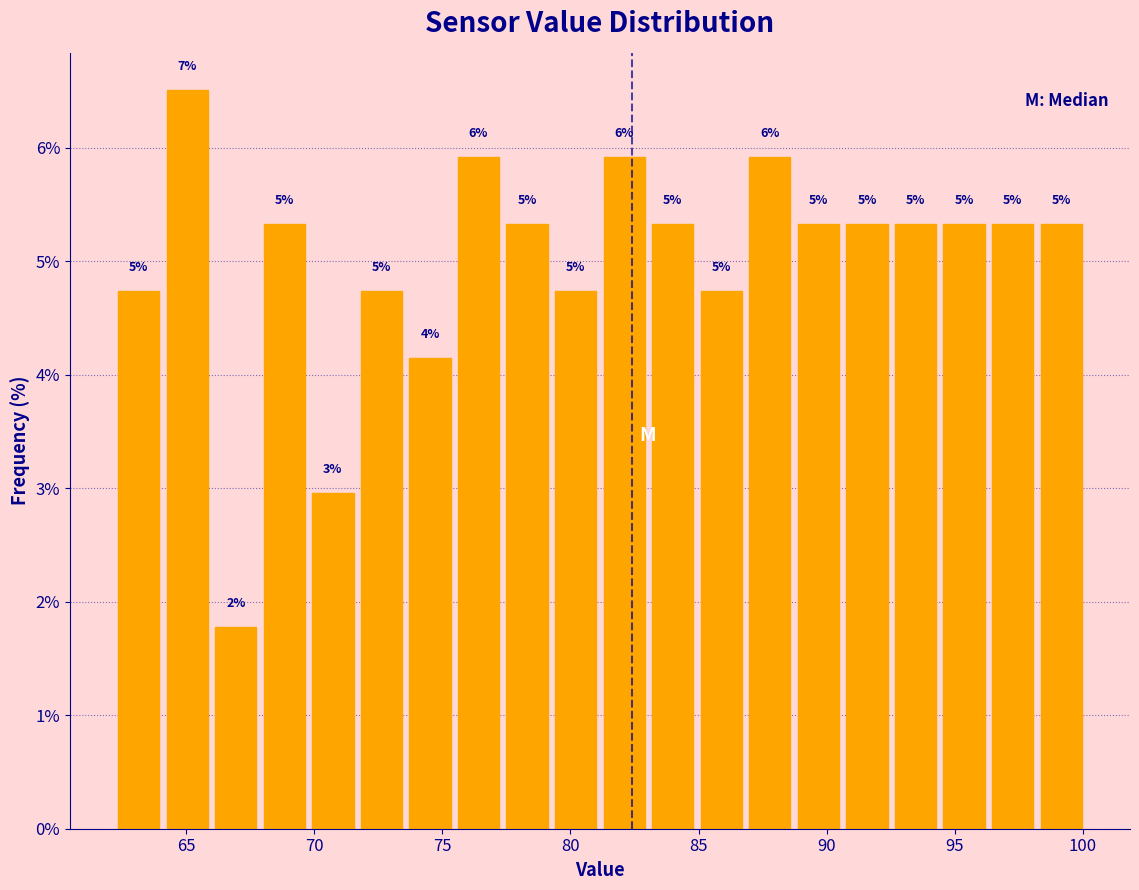

Read against the x-axis, roughly where is the centre of the tallest bar?

65.0